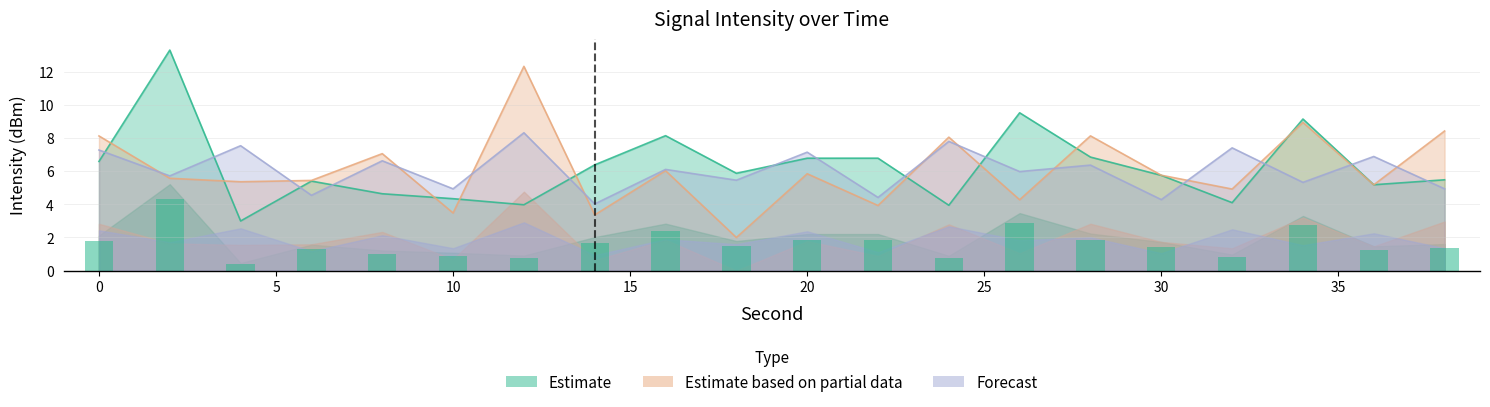

Where is Estimate based on partial data nearest to the value 7?

8